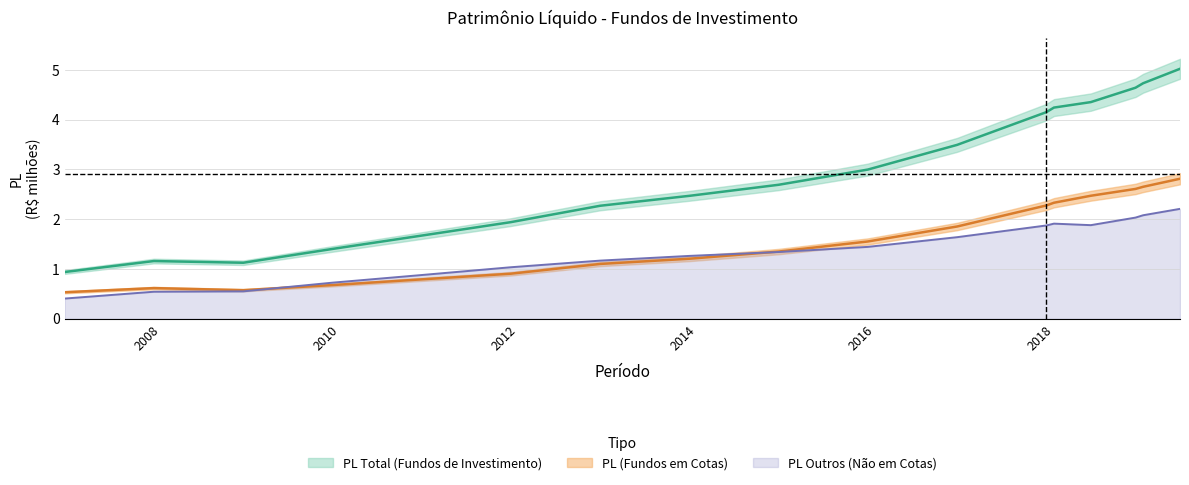

What is the lowest value of the PL Outros (Não em Cotas) series?

0.4